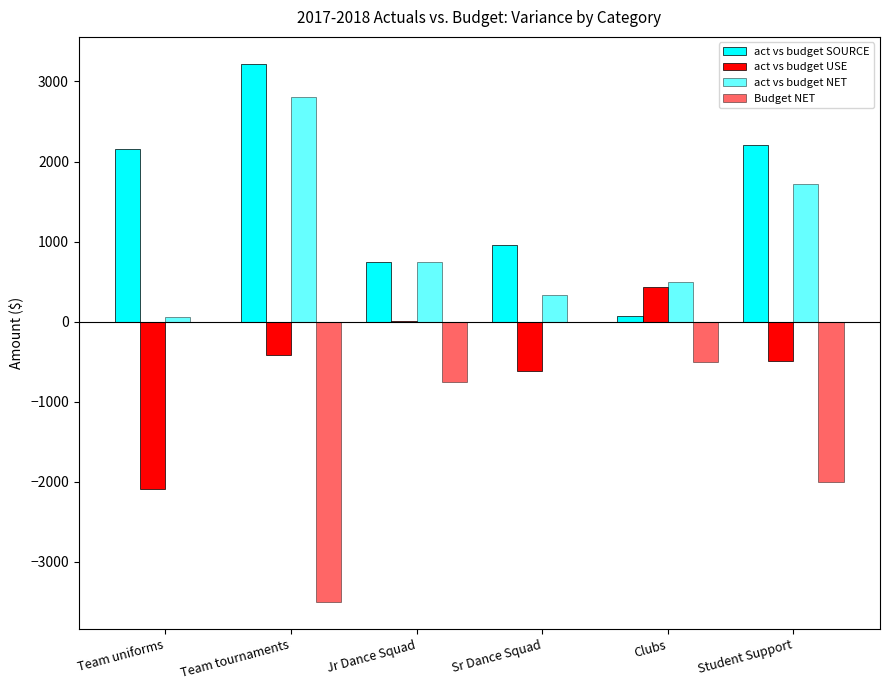

Where does the Budget NET series first go above -500?

Team uniforms